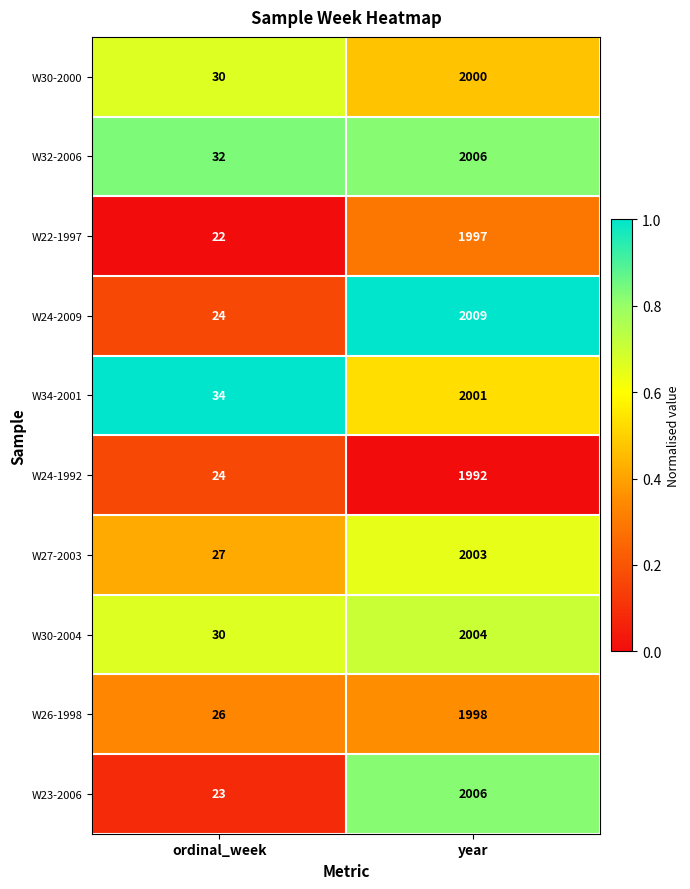

The W30-2000 series shows 3265 at year. True or false?

False